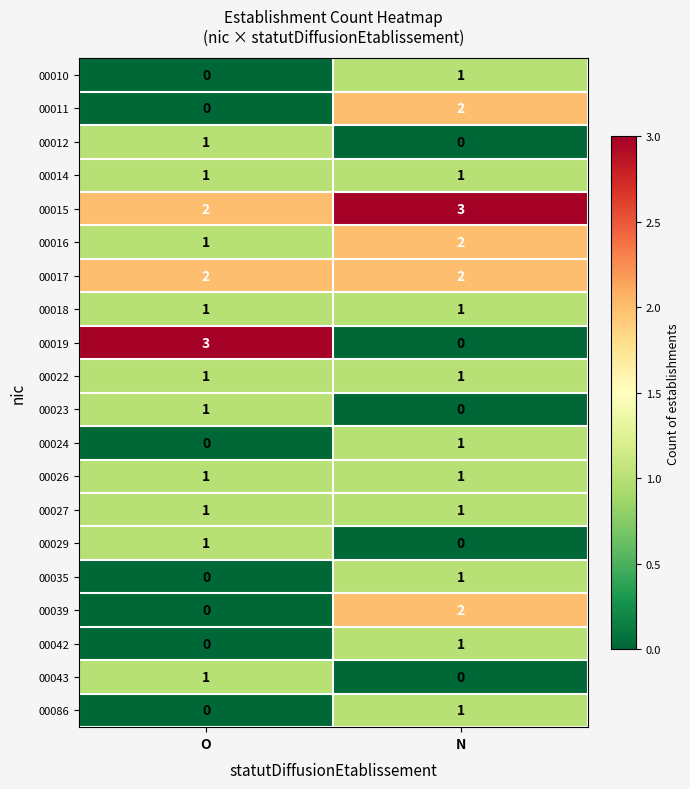

How many data points in 00086 are less than 1?

1